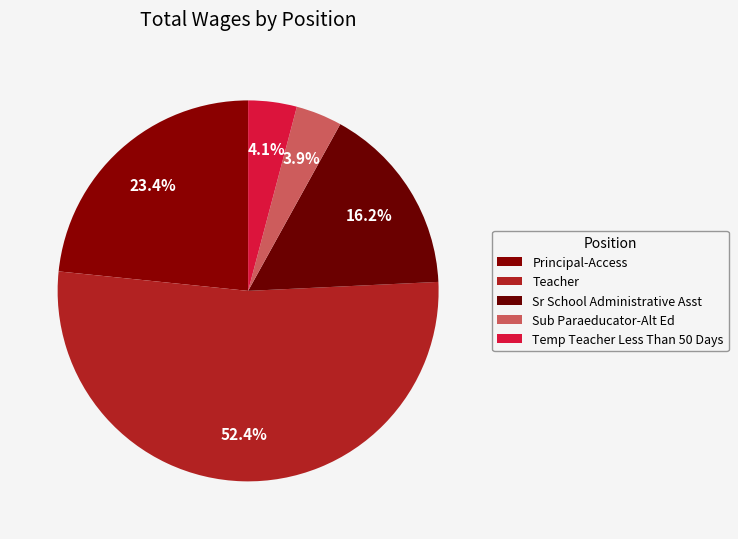

Which category has the biggest portion of the pie?

Teacher